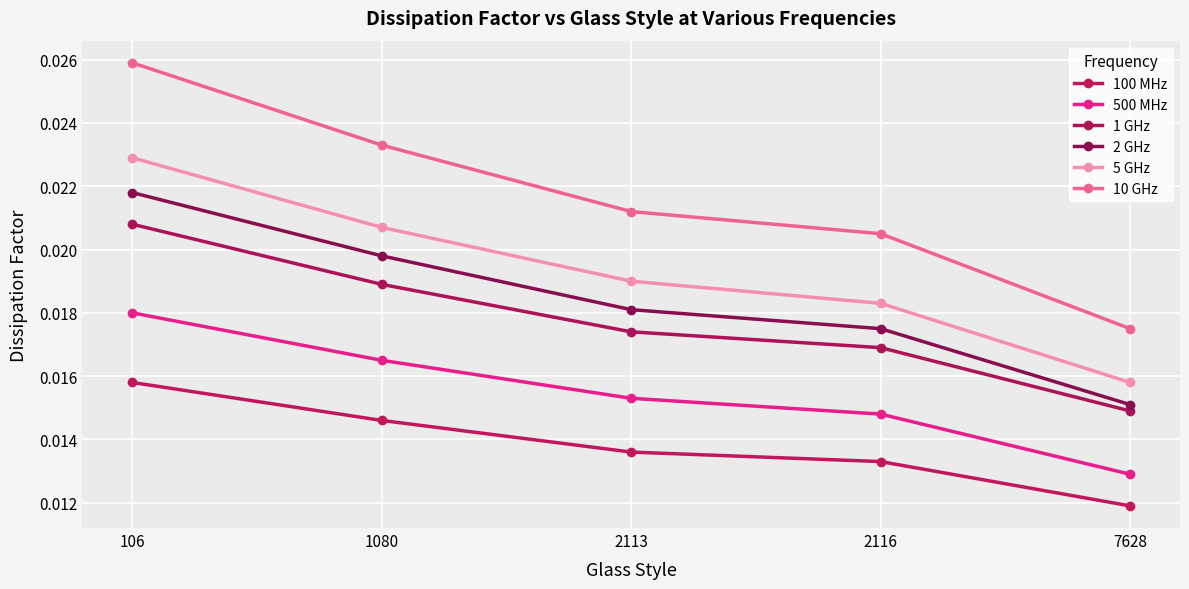

True or false: 100 MHz and 2 GHz cross at least once.

False